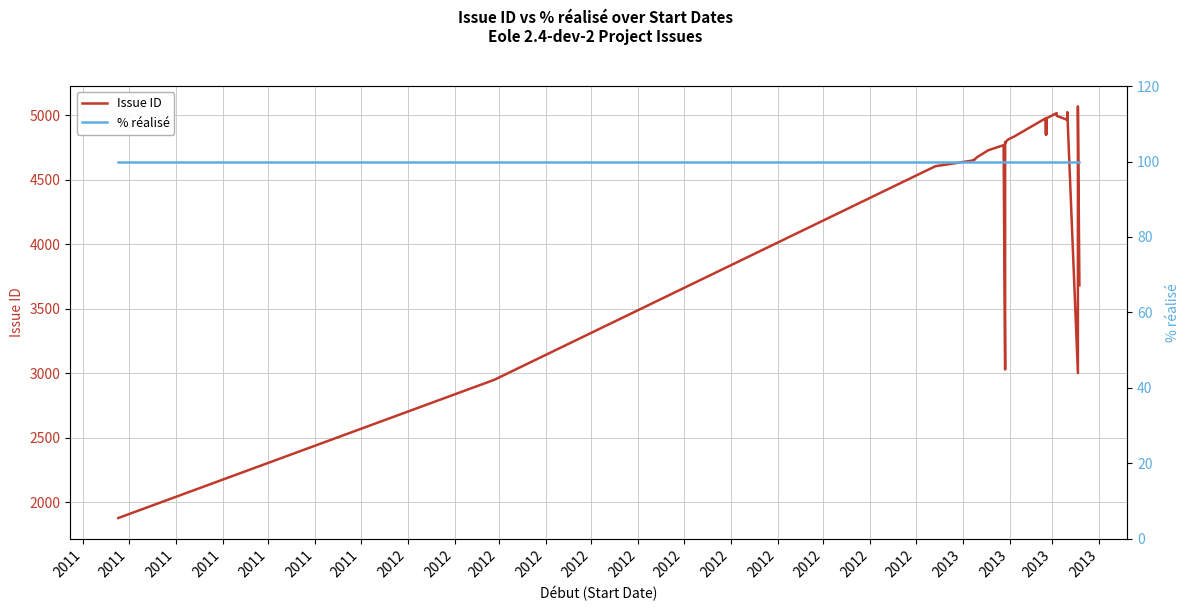

Is the value of Issue ID at 2011 greater than the value of % réalisé at 2013?

Yes